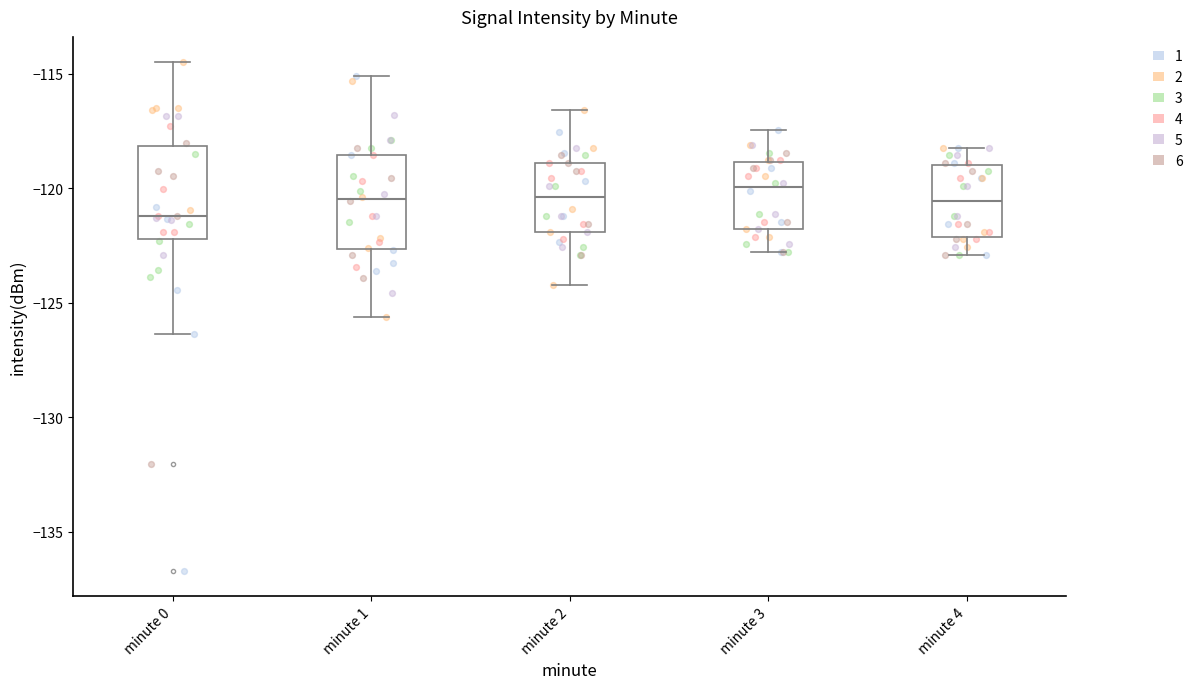

Reading left to right, read every box against the y-axis: the position of its median line, the range the box covers, and the ends of its whiskers. The values are not printed on the chart, so give them approximately, as read against the axis.

minute 0: median -121.0, box -122.0 to -118.0, whiskers -126.5 to -114.5
minute 1: median -120.5, box -122.5 to -118.5, whiskers -125.5 to -115.0
minute 2: median -120.5, box -122.0 to -119.0, whiskers -124.0 to -116.5
minute 3: median -120.0, box -122.0 to -119.0, whiskers -123.0 to -117.5
minute 4: median -120.5, box -122.0 to -119.0, whiskers -123.0 to -118.0